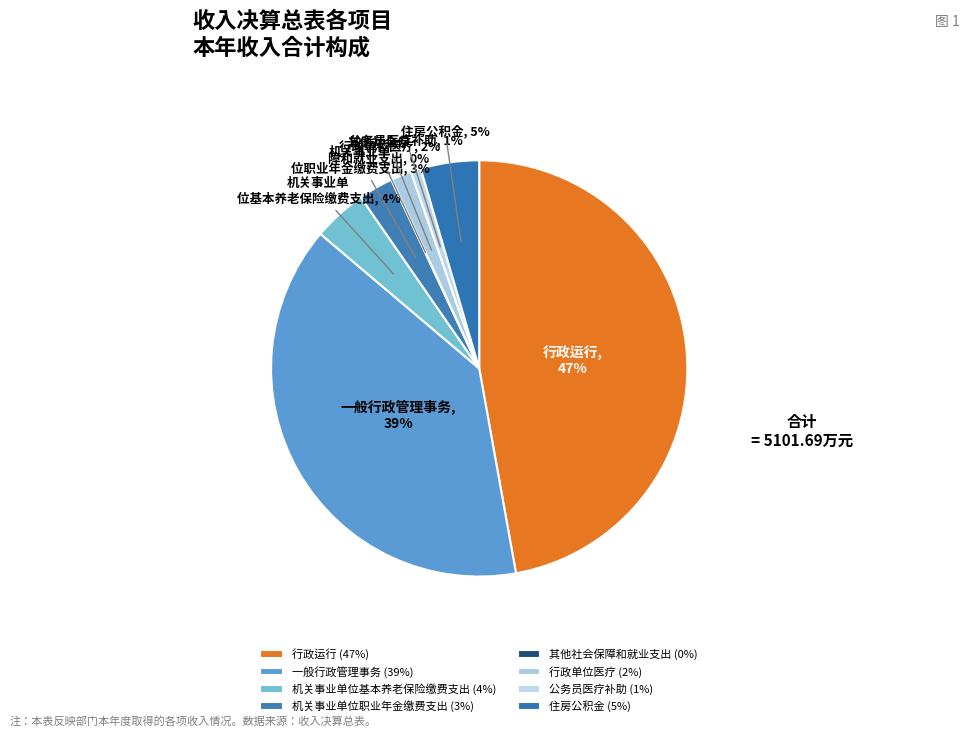

To the nearest percent, what portion does 一般行政管理事务 represent?

39%